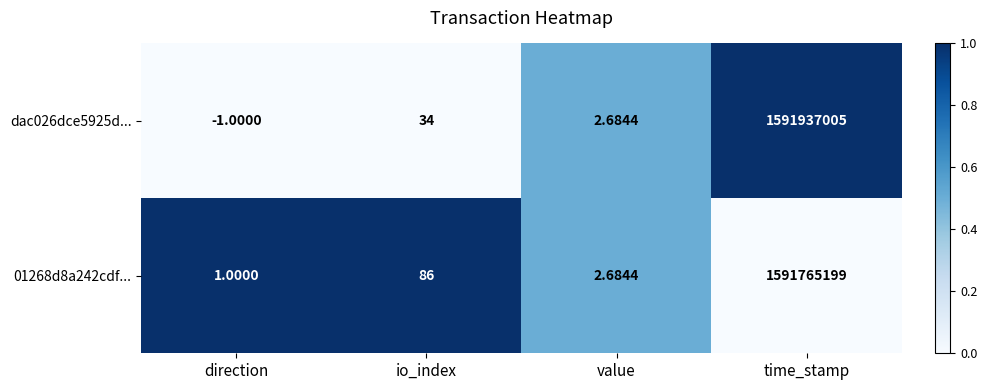

What is the spread (max minus min) of values at direction?

2.0